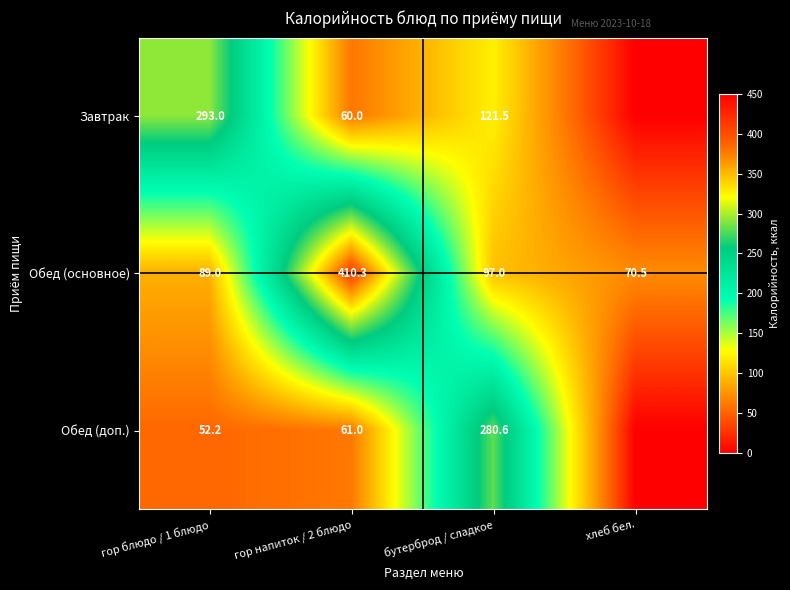

List the labels in order of Обед (основное) value, smallest first.

хлеб бел., гор блюдо / 1 блюдо, бутерброд / сладкое, гор напиток / 2 блюдо